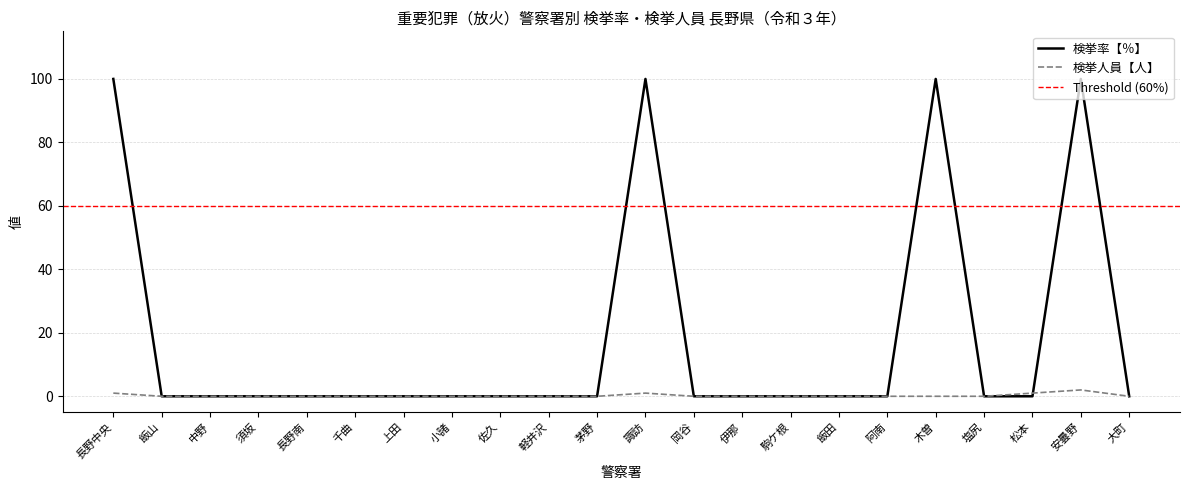

Where is the first local maximum for 検挙人員【人】?

諏訪